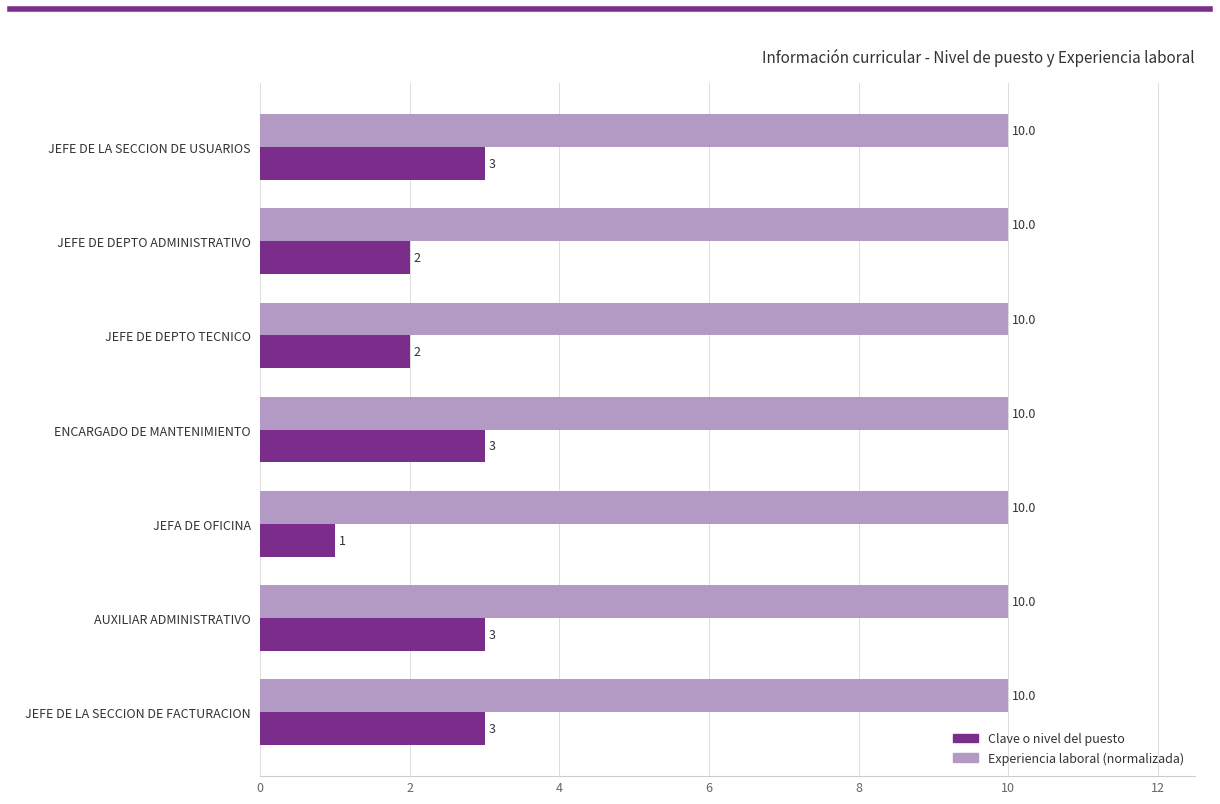

Which series has the widest spread of values?

Clave o nivel del puesto